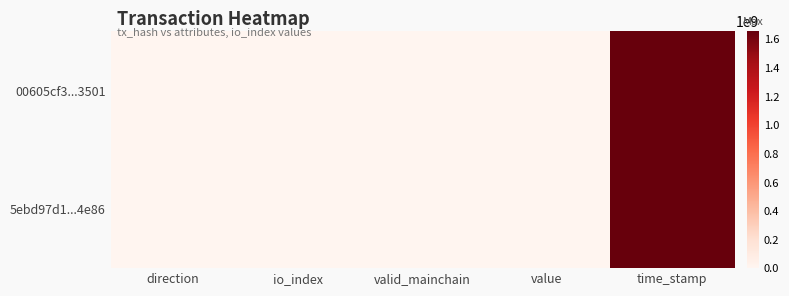

At which category does the chart reach its peak across all series?

time_stamp